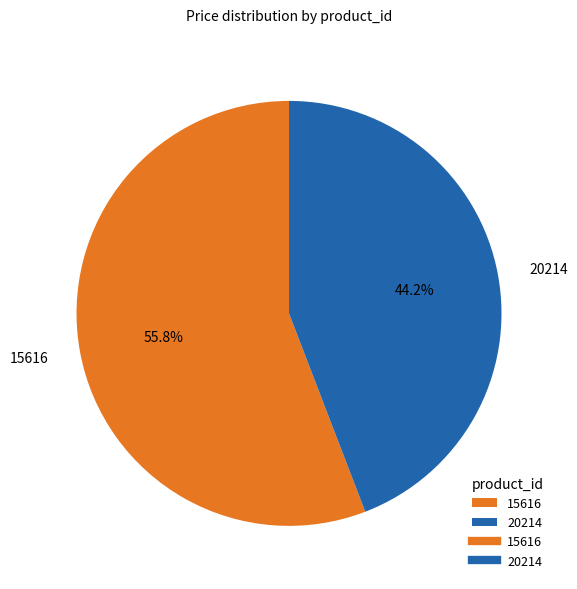

True or false: 20214 accounts for 56% of the total.

False